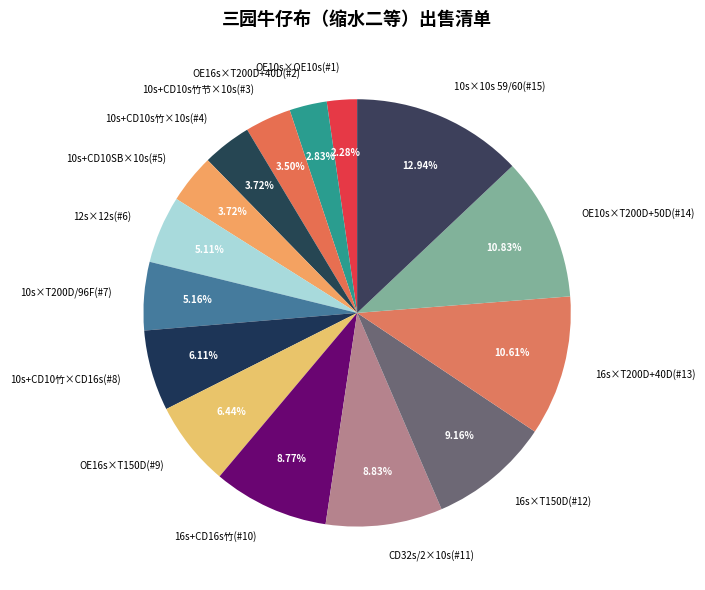

Approximately how many times larger is the value at 16s+CD16s竹(#10) compared to 10s×T200D/96F(#7)?

1.7